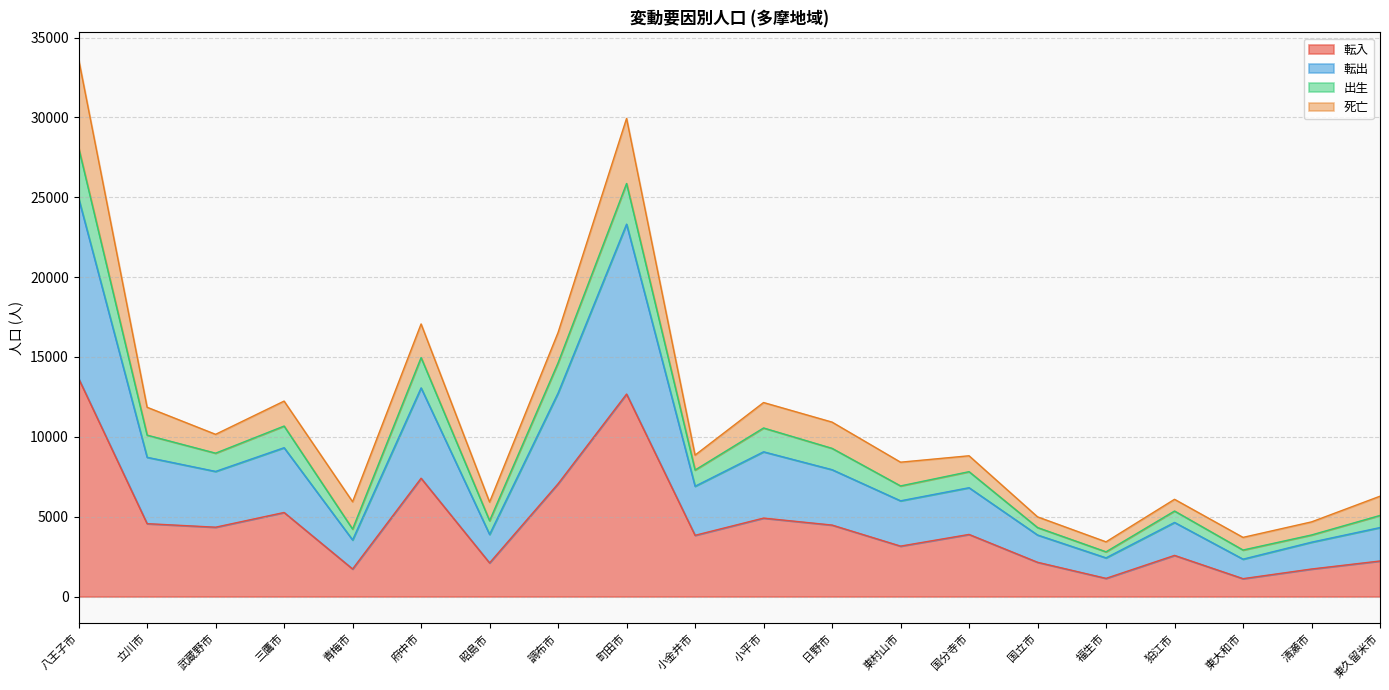

At which category is the sum across all series the highest?

八王子市